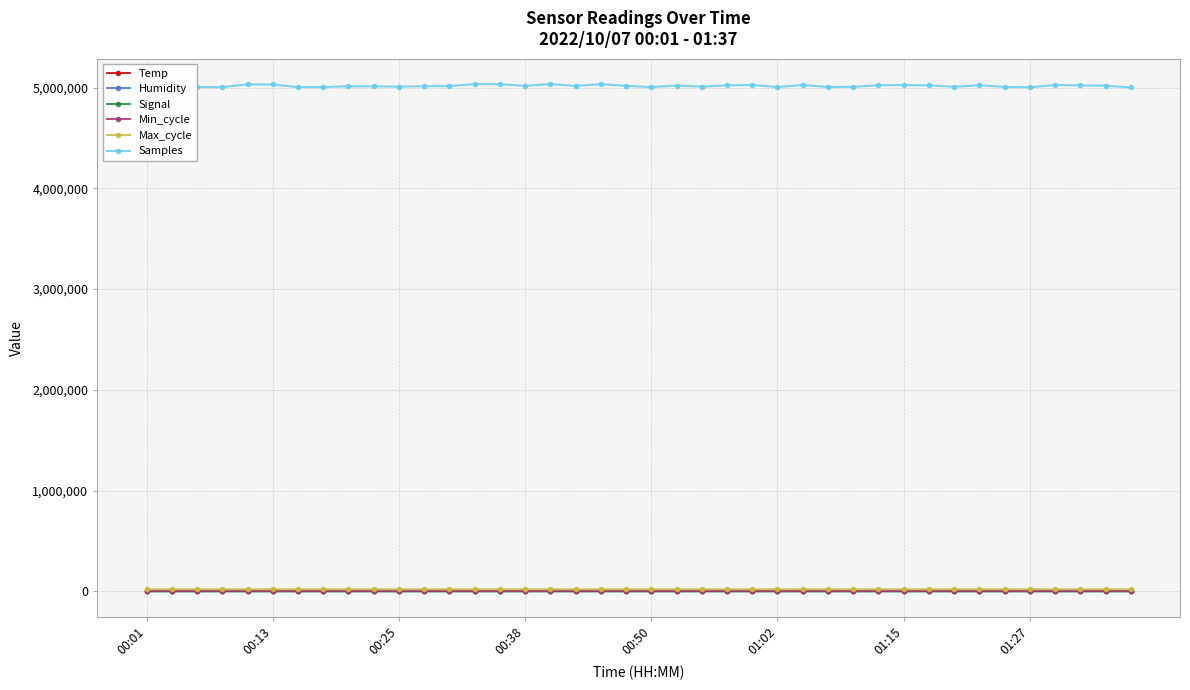

Which series has the largest total across all categories?

Samples